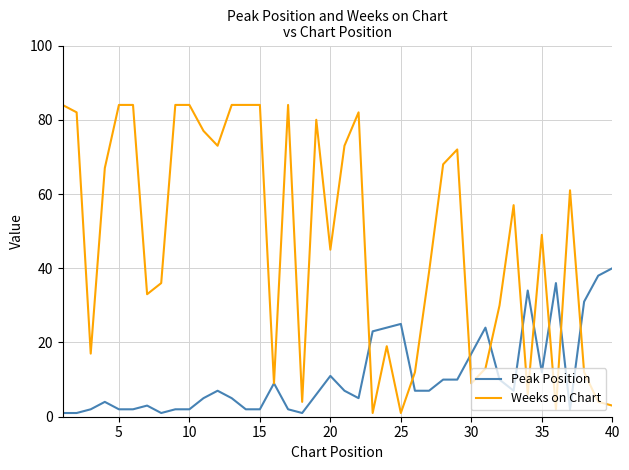

Which series ends up on top after the final intersection of Weeks on Chart and Peak Position?

Peak Position